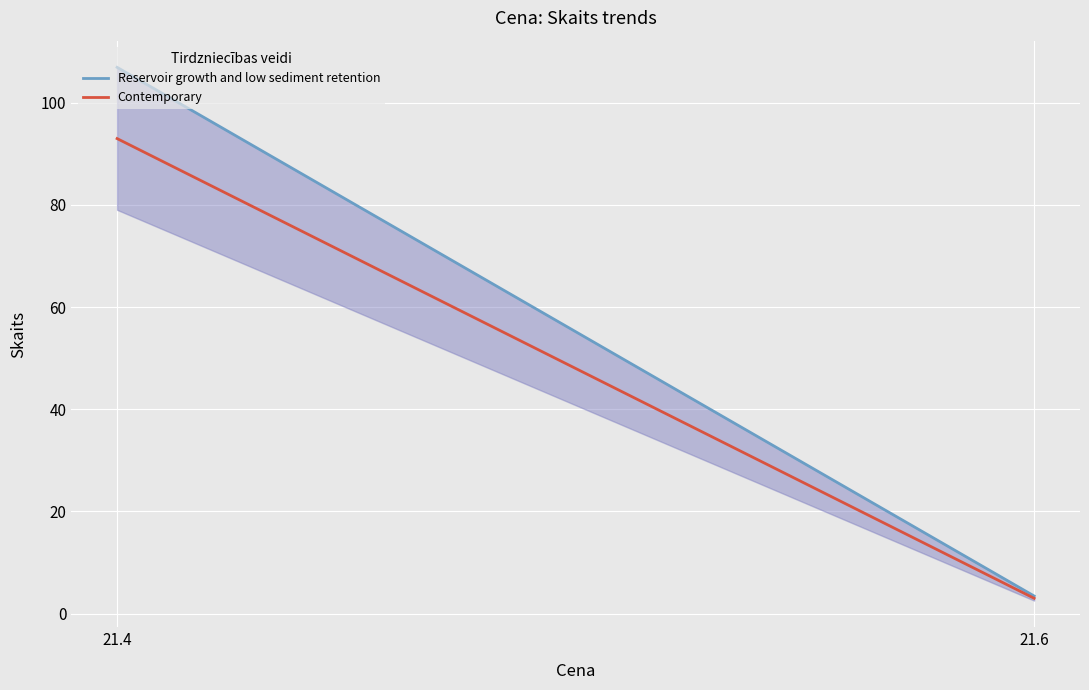

Which series has the largest total across all categories?

Reservoir growth and low sediment retention